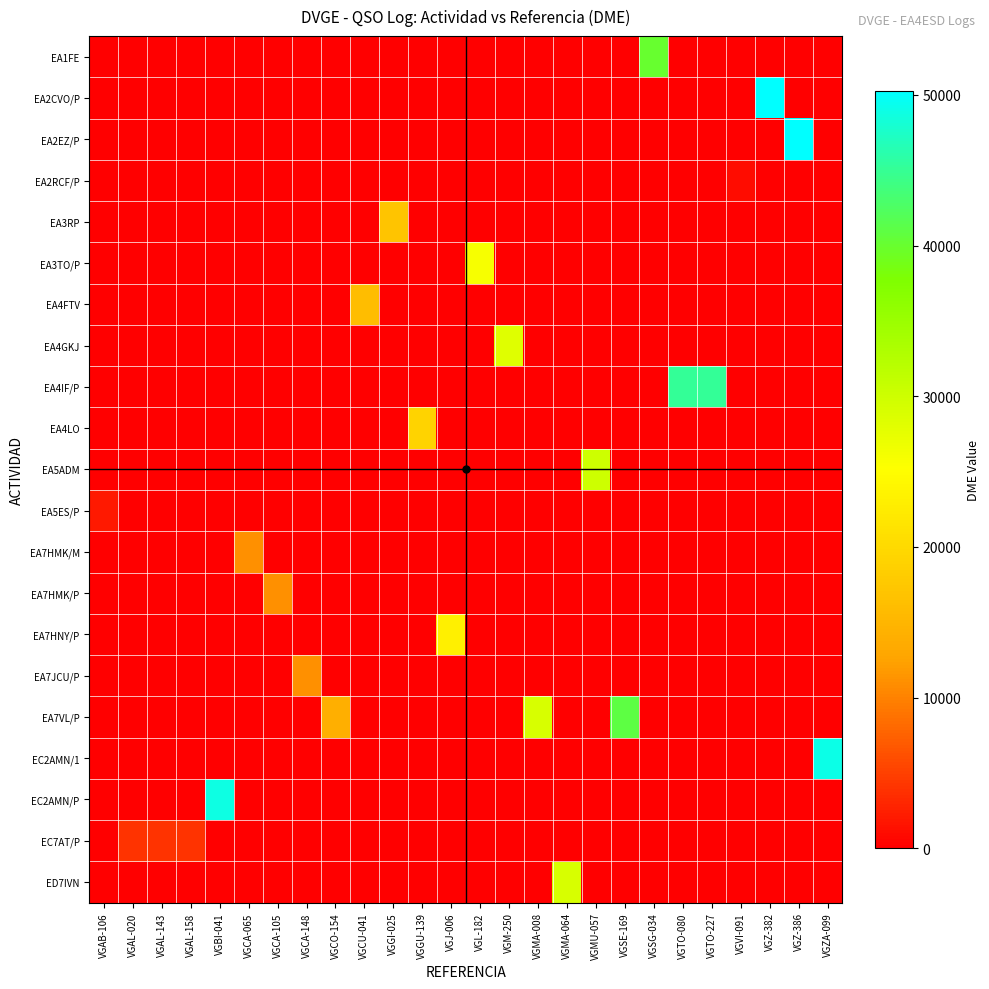

What is the difference between the highest and lowest values at VGCA-065?

11020